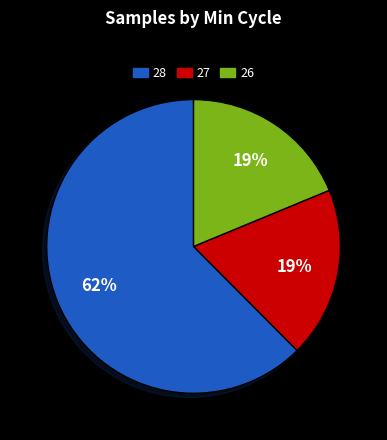

Is there a majority slice in this chart?

Yes